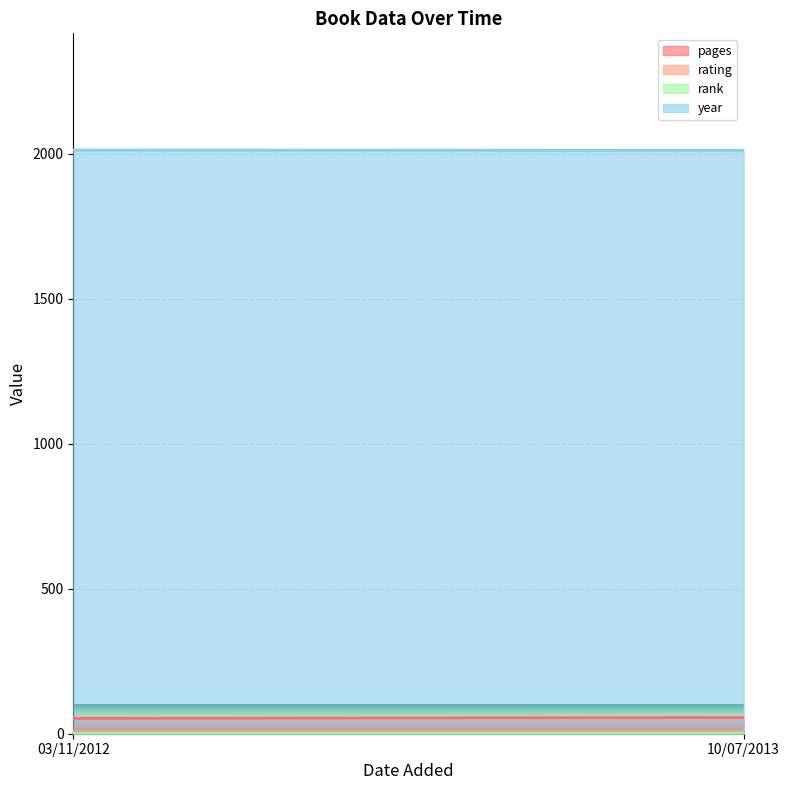

Is it true that rank equals 1 at 10/07/2013?

True